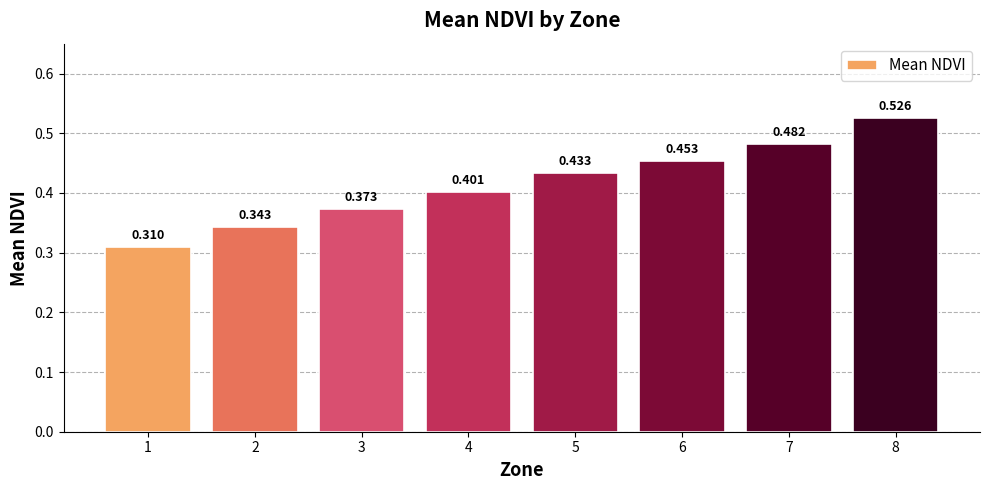

Reading left to right, list all the values displayed in this chart.

0.3	0.3	0.4	0.4	0.4	0.5	0.5	0.5